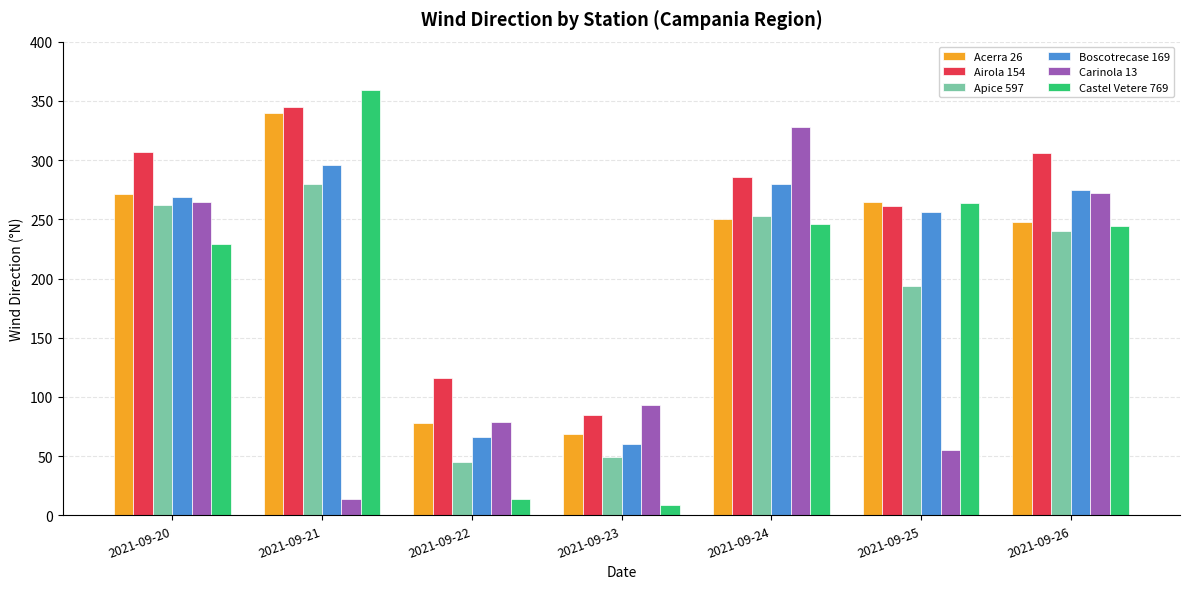

Where is Carinola 13 nearest to the value 171?

2021-09-23